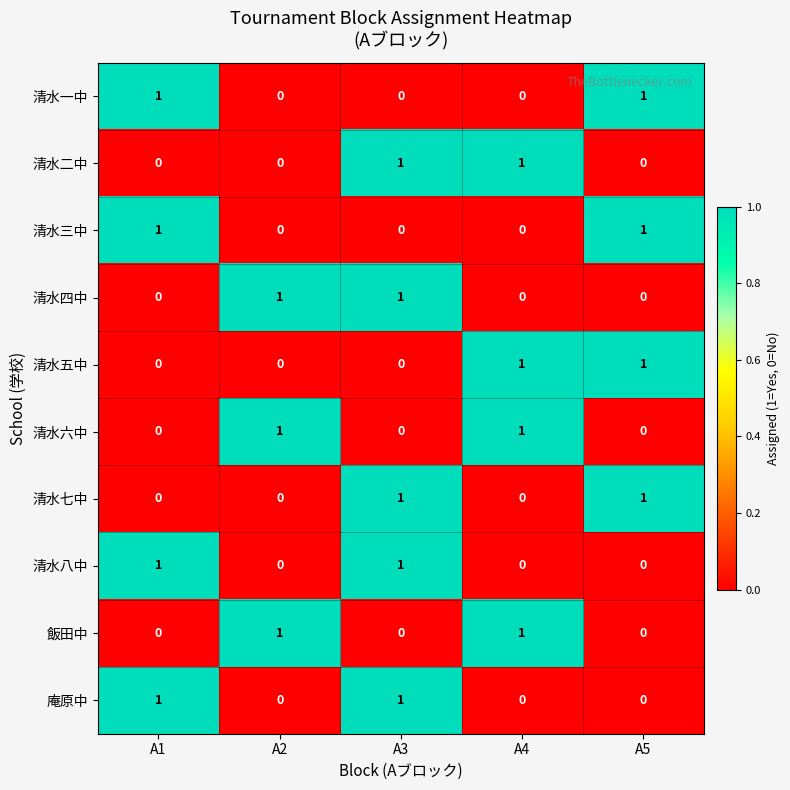

The 飯田中 series shows 1 at A4. True or false?

True